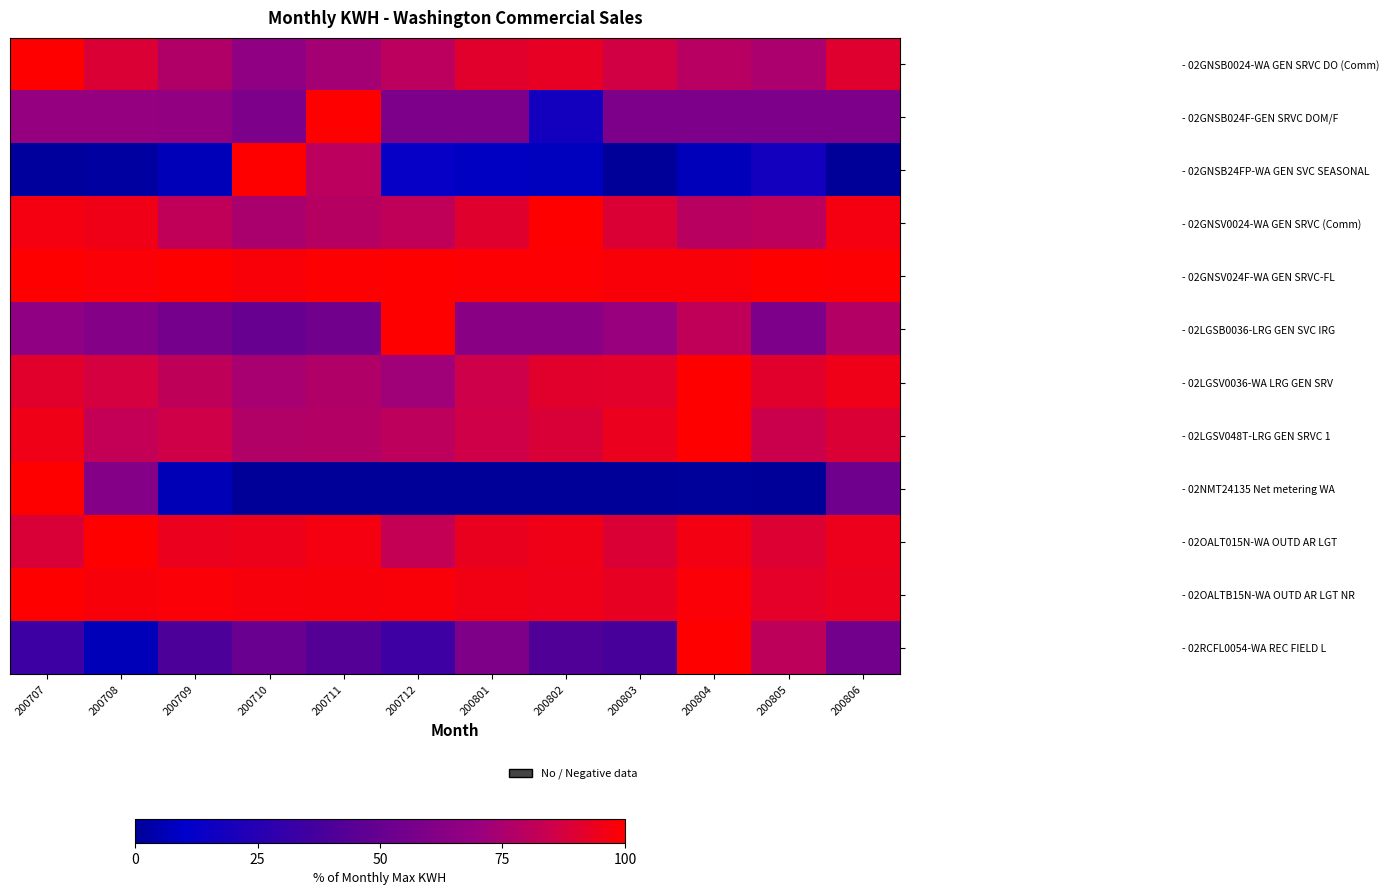

What is the total value across all series at 200801?

833.4